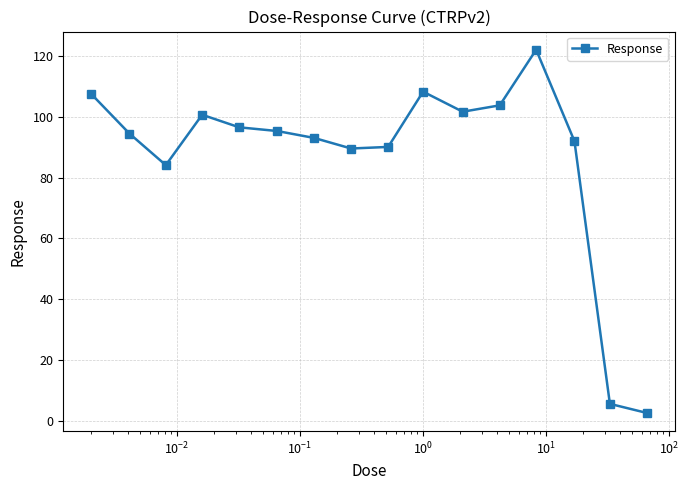

What is the value of the 1st point from the left?

107.6